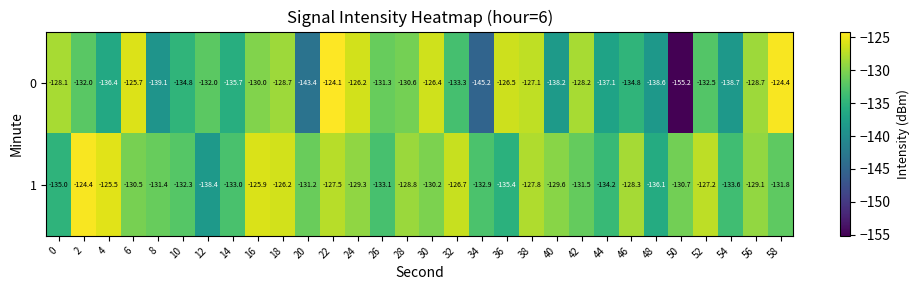

Which label corresponds to the largest value in the chart?

22